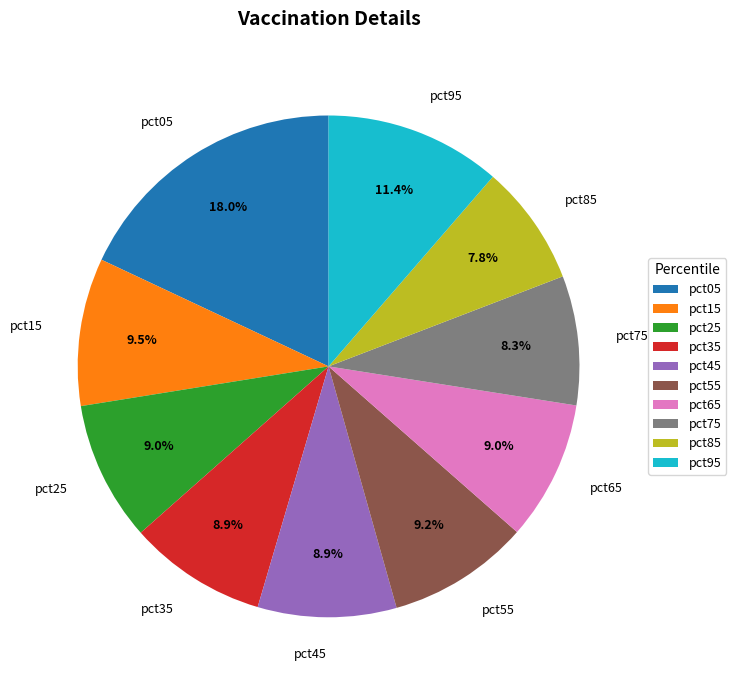

Is pct05 the majority of the pie?

No